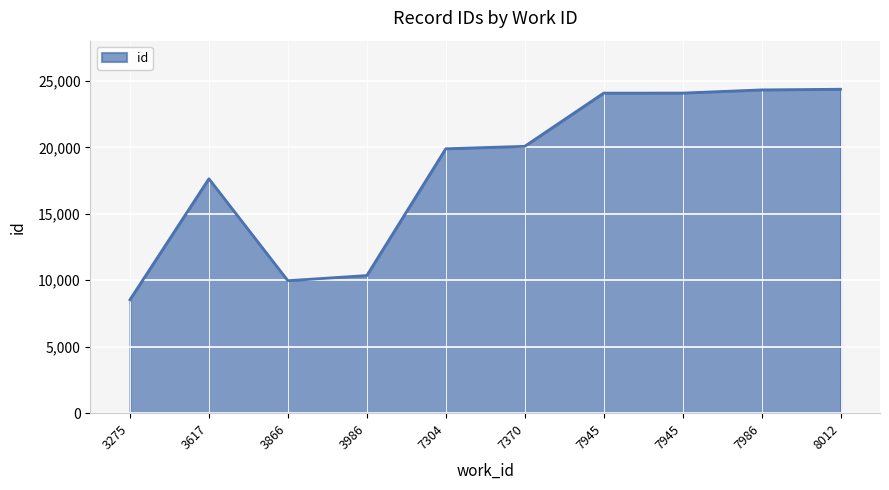

At which label does the data first exceed 20080?

7945